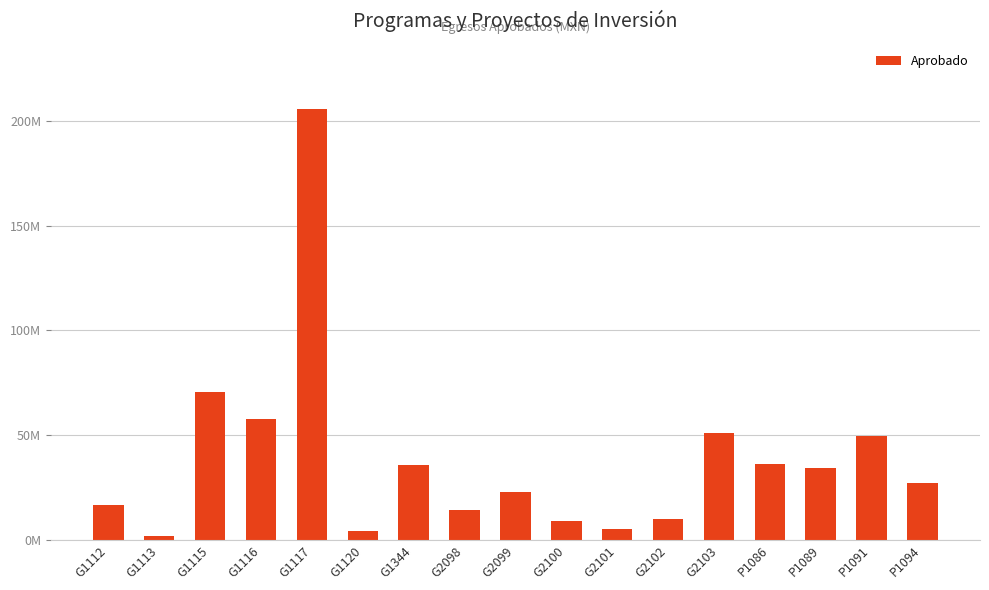

Are the bars horizontal?

No